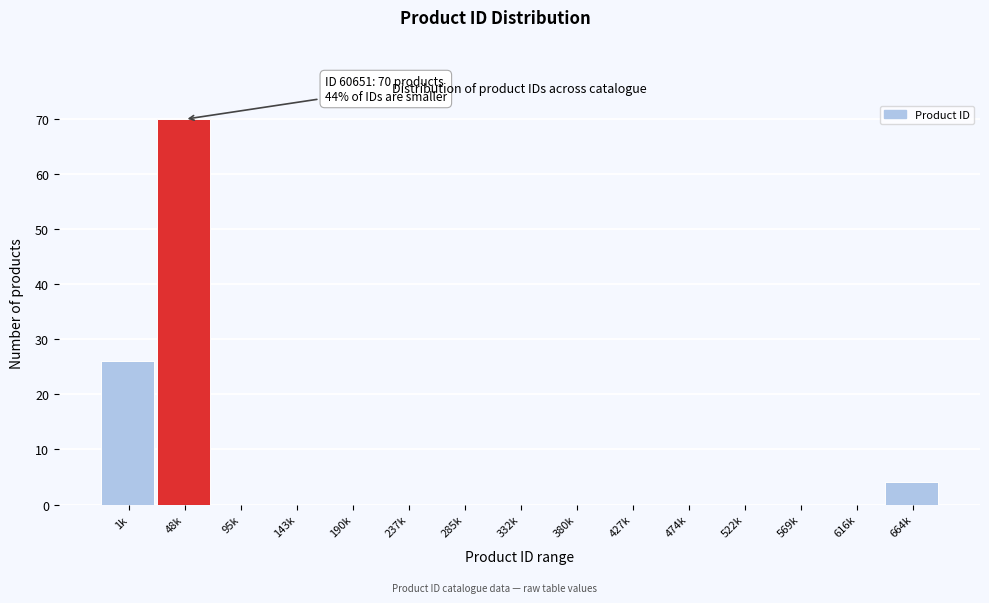

Reading left to right, transcribe all the data shown in this chart.

1k=26	48k=70	95k=0	143k=0	190k=0	237k=0	285k=0	332k=0	380k=0	427k=0	474k=0	522k=0	569k=0	616k=0	664k=4